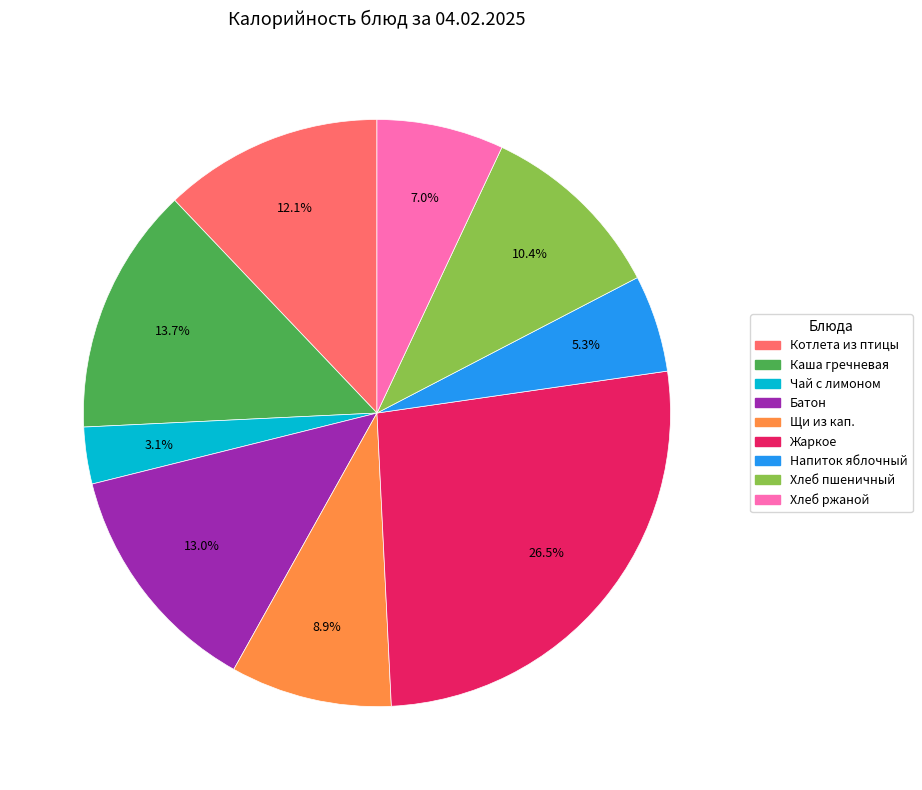

Is there any slice that represents more than half of the pie?

No